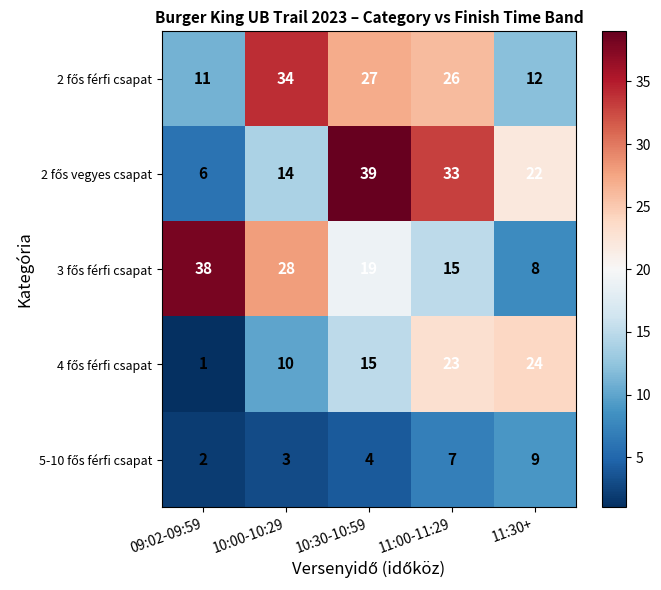

At which category does the chart reach its minimum across all series?

09:02-09:59